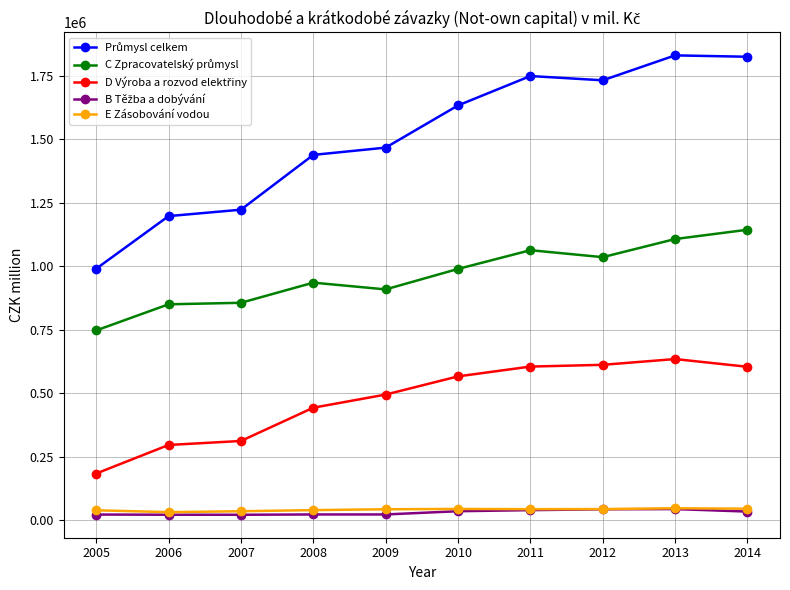

What is the maximum value shown in the chart?

1830352